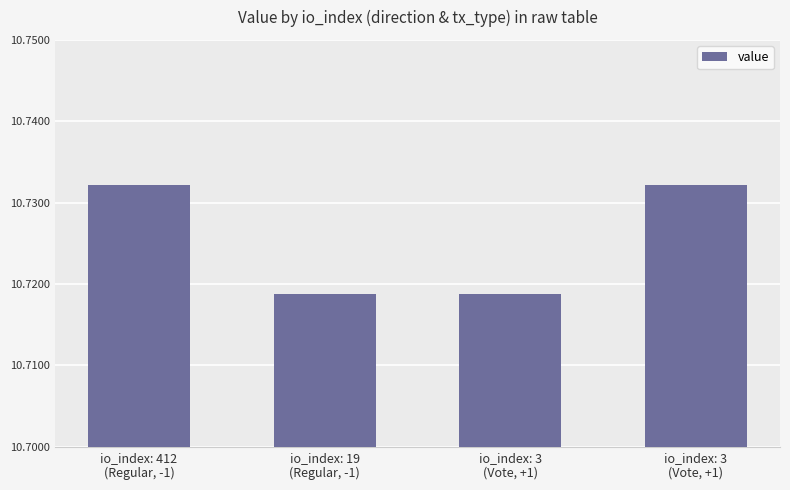

The chart shows a value of 10.7 at io_index: 3
(Vote, +1). True or false?

True